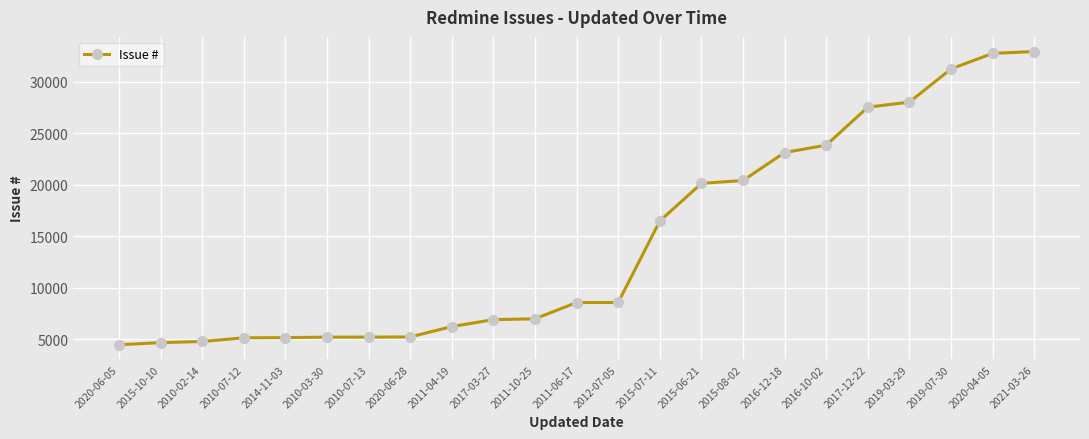

At which label is the value closest to 18708?

2015-06-21